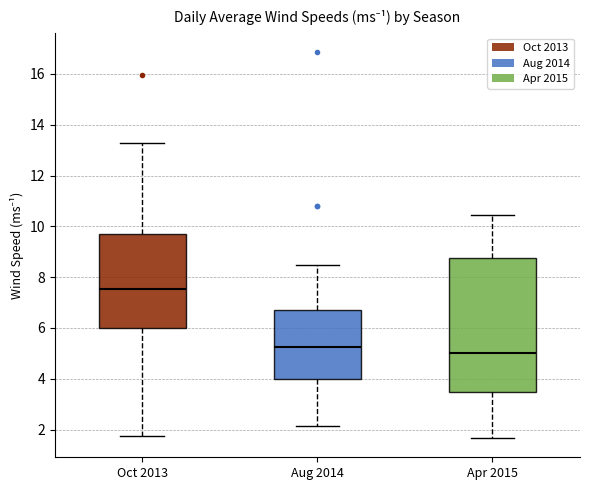

Comparing the boxes themselves (not the whiskers), which one is the tallest?

Apr 2015